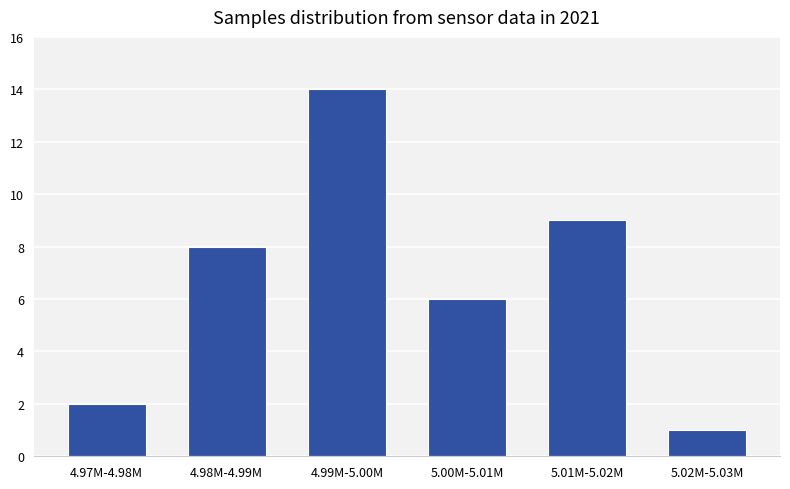

Reading right to left, extract all data points from this chart.

5.02M-5.03M=1	5.01M-5.02M=9	5.00M-5.01M=6	4.99M-5.00M=14	4.98M-4.99M=8	4.97M-4.98M=2